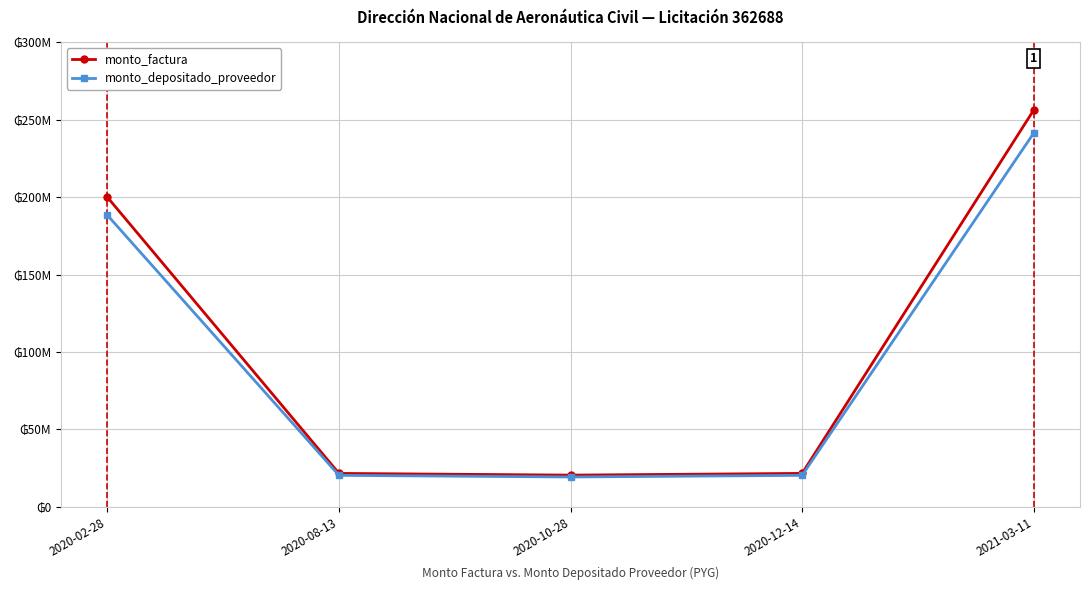

What are all the series names shown in the legend?

monto_factura, monto_depositado_proveedor